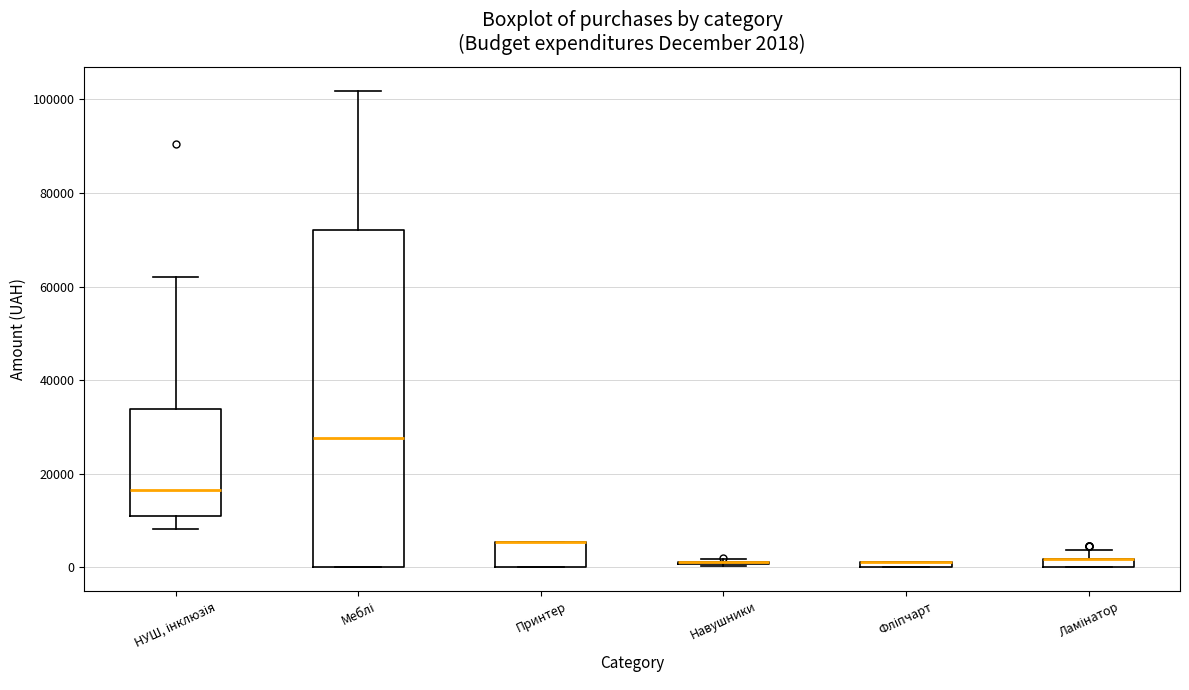

Which box is the tallest, from its lower edge to its upper edge?

Меблі